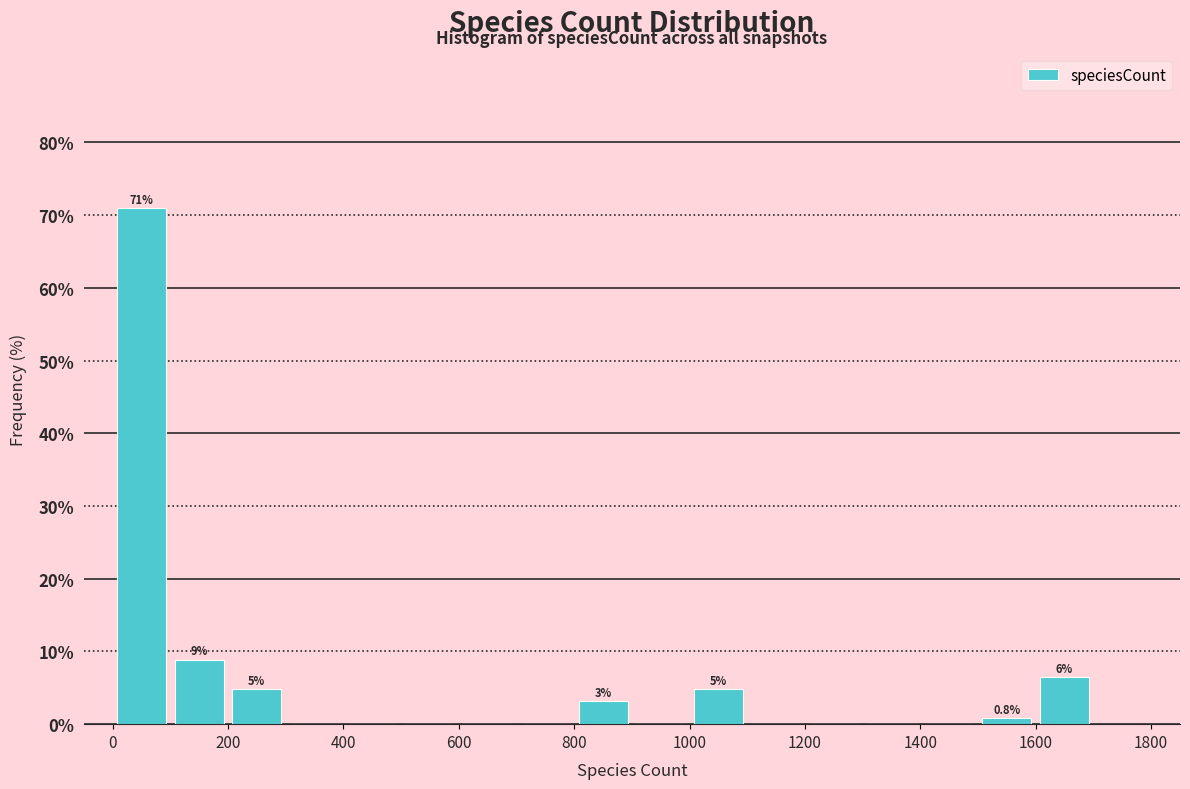

Over which range of the x-axis is the bar tallest?

0 to 100